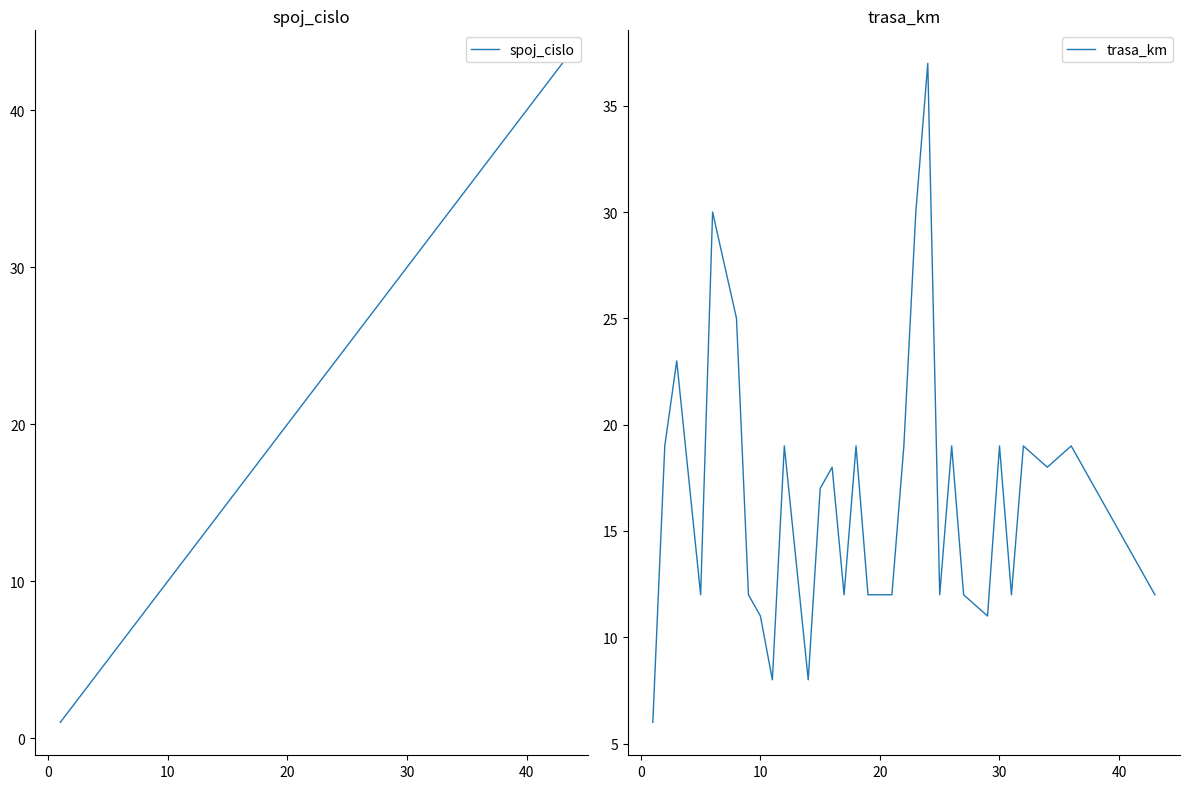

What is the sum of all spoj_cislo values?

569